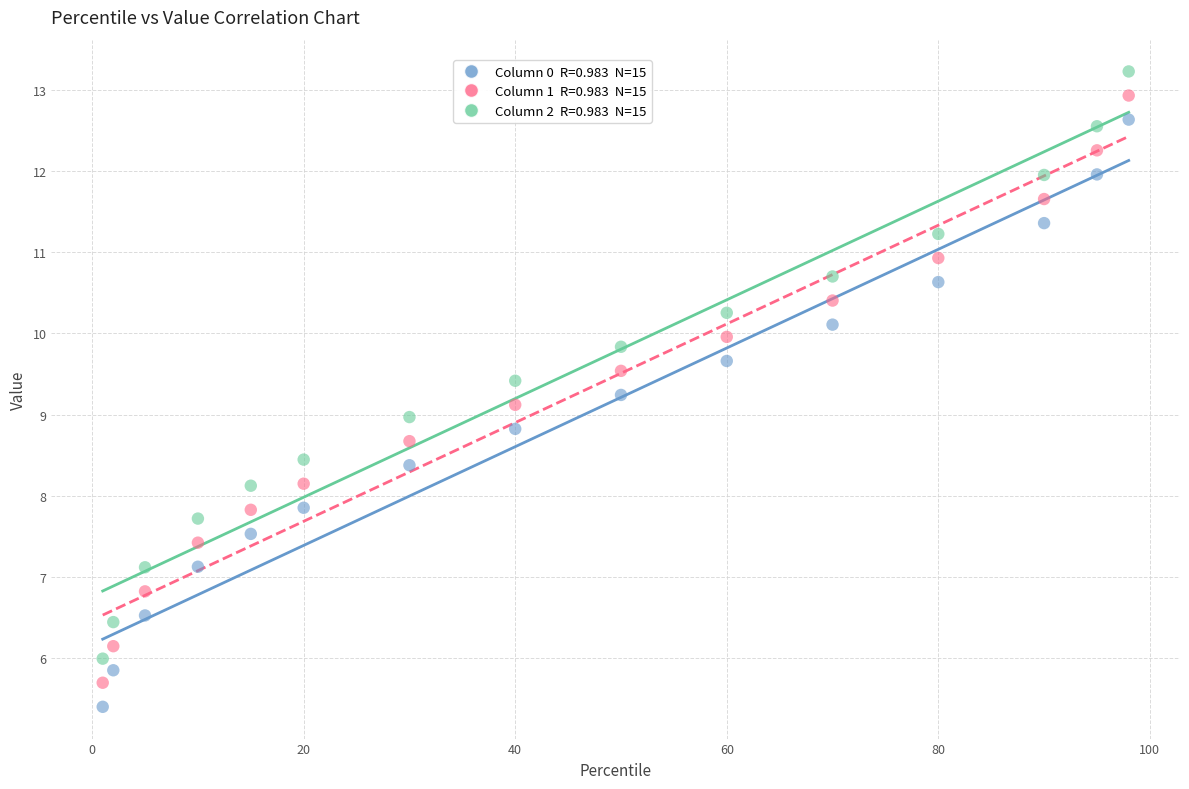

How many data points are displayed?

45